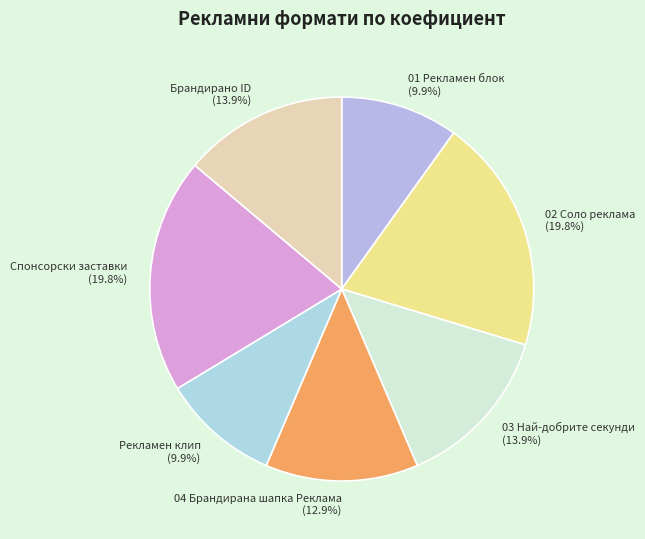

Is there any slice that represents more than half of the pie?

No